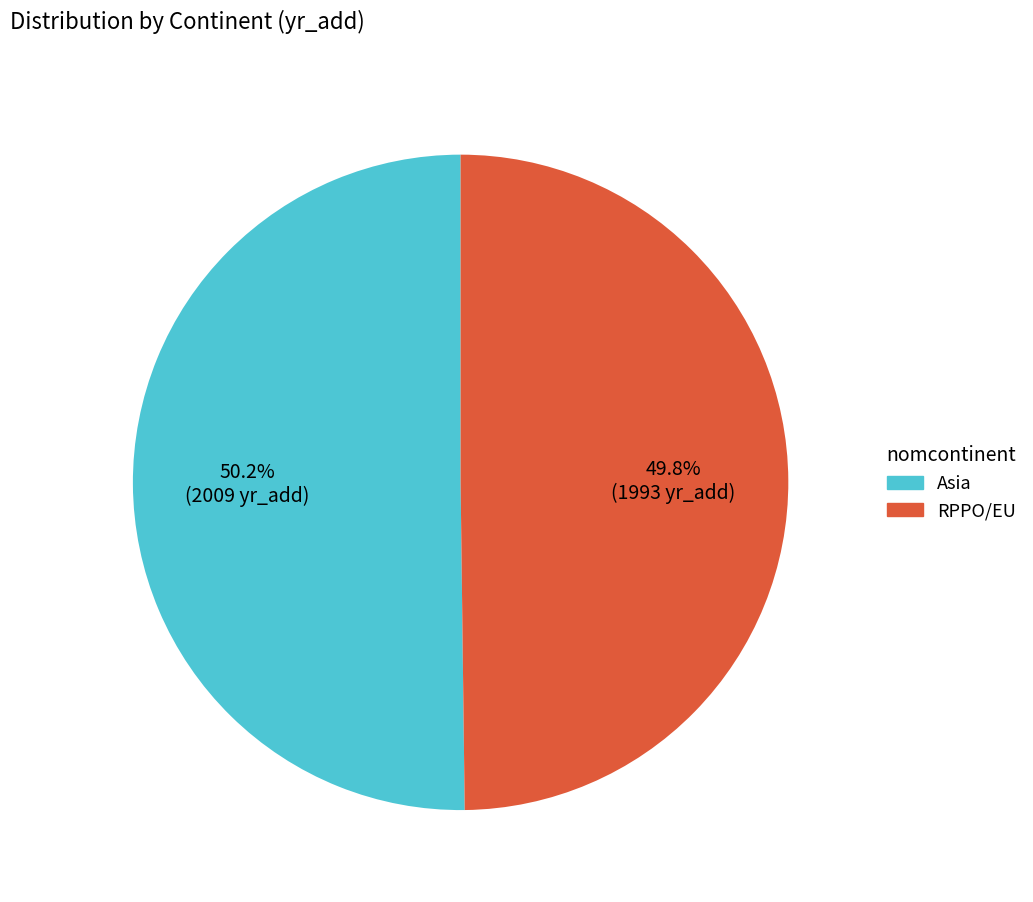

What is the total percentage of RPPO/EU and Asia?

100.0%